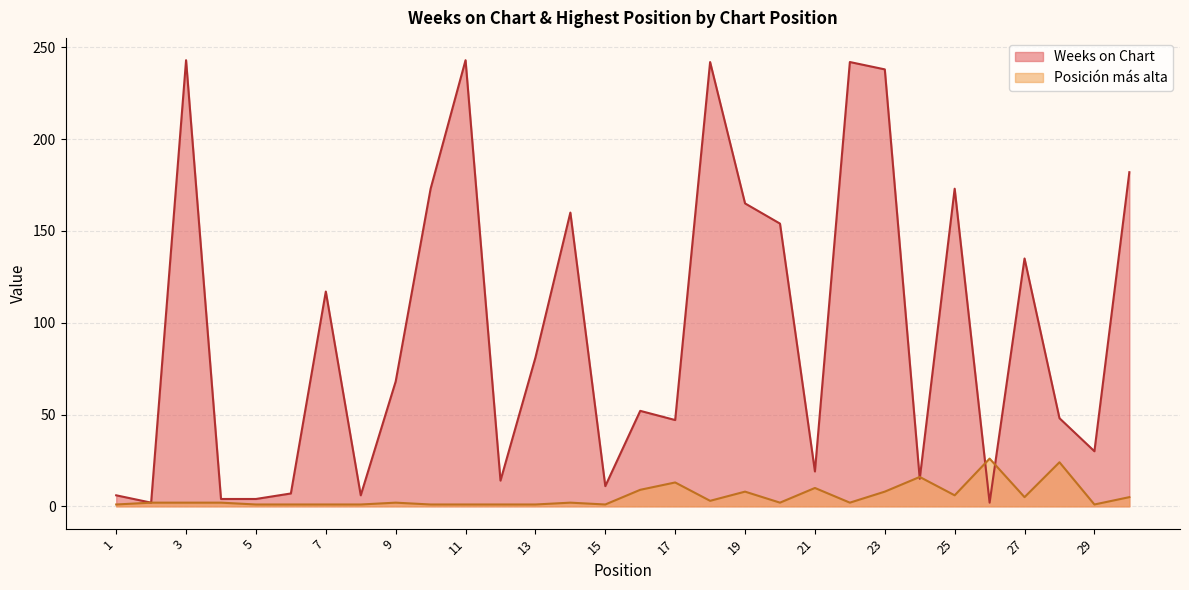

Where is the first local minimum for Posición más alta?

15